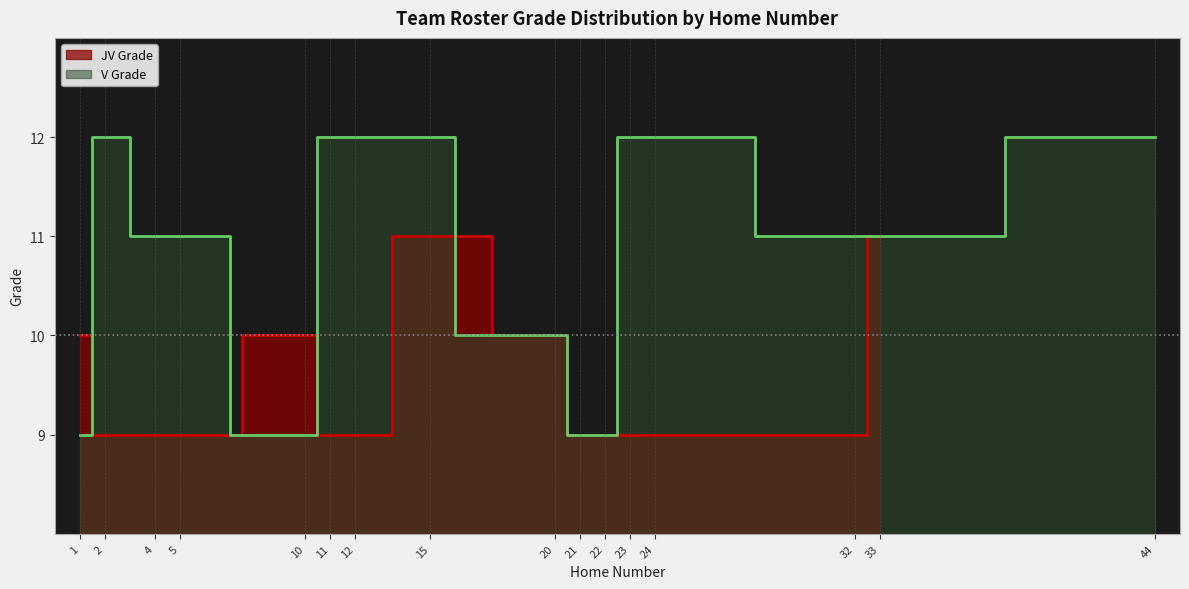

Which label corresponds to the largest value in the chart?

2